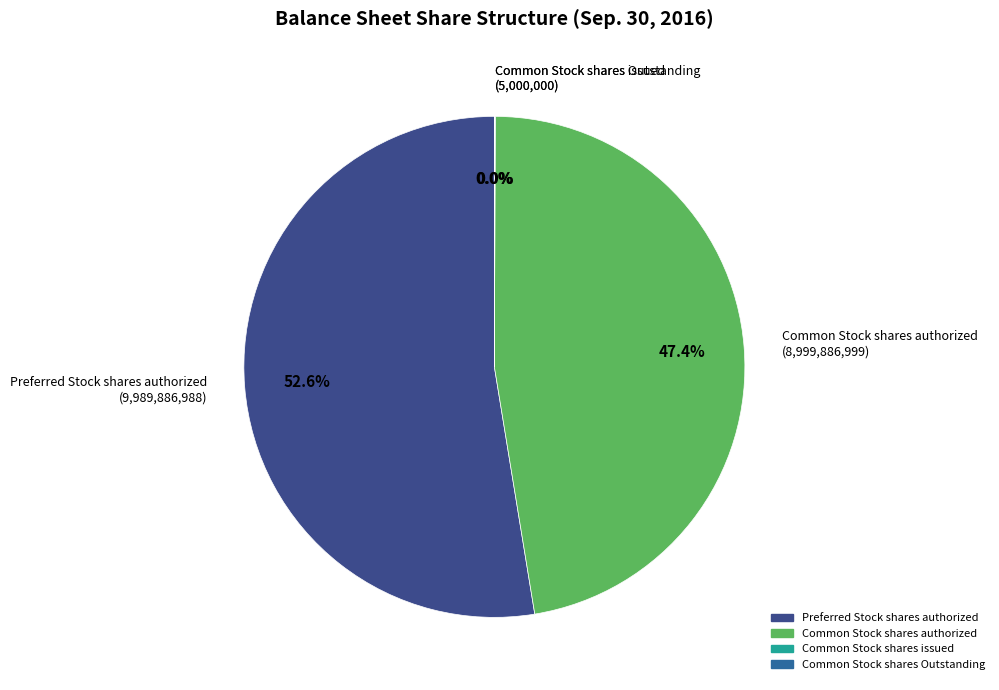

Does Preferred Stock shares authorized account for over 50% of the chart?

Yes